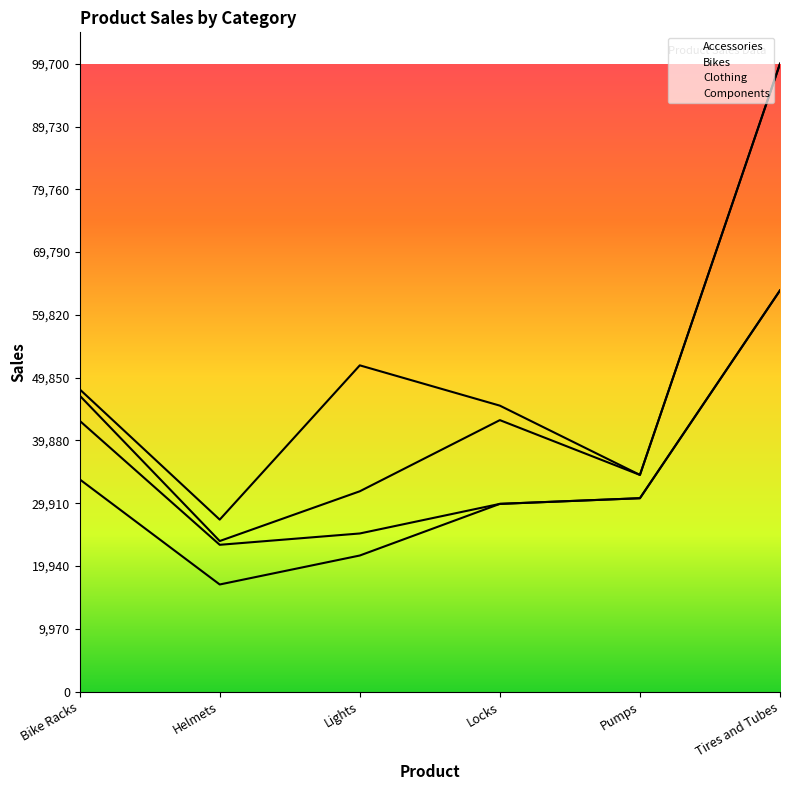

At which label is Clothing closest to 18300?

Locks